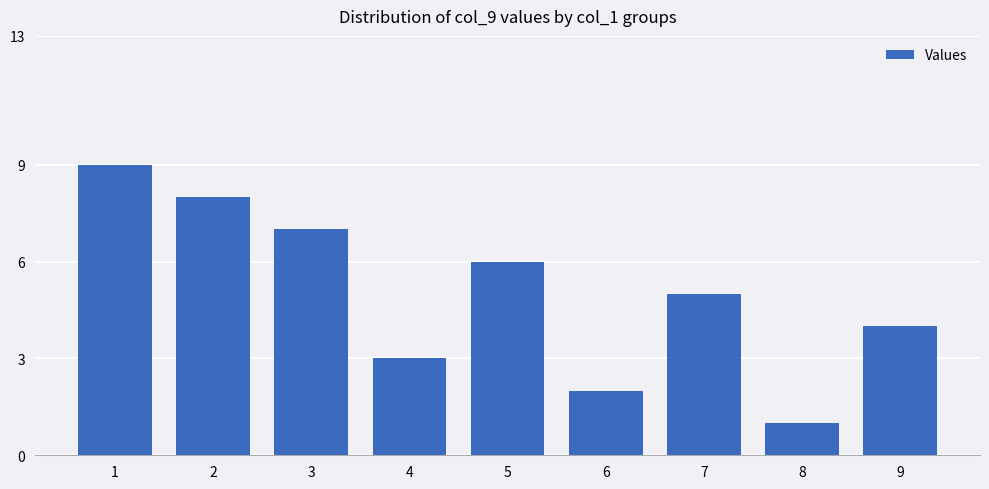

What is the maximum value shown in the chart?

9